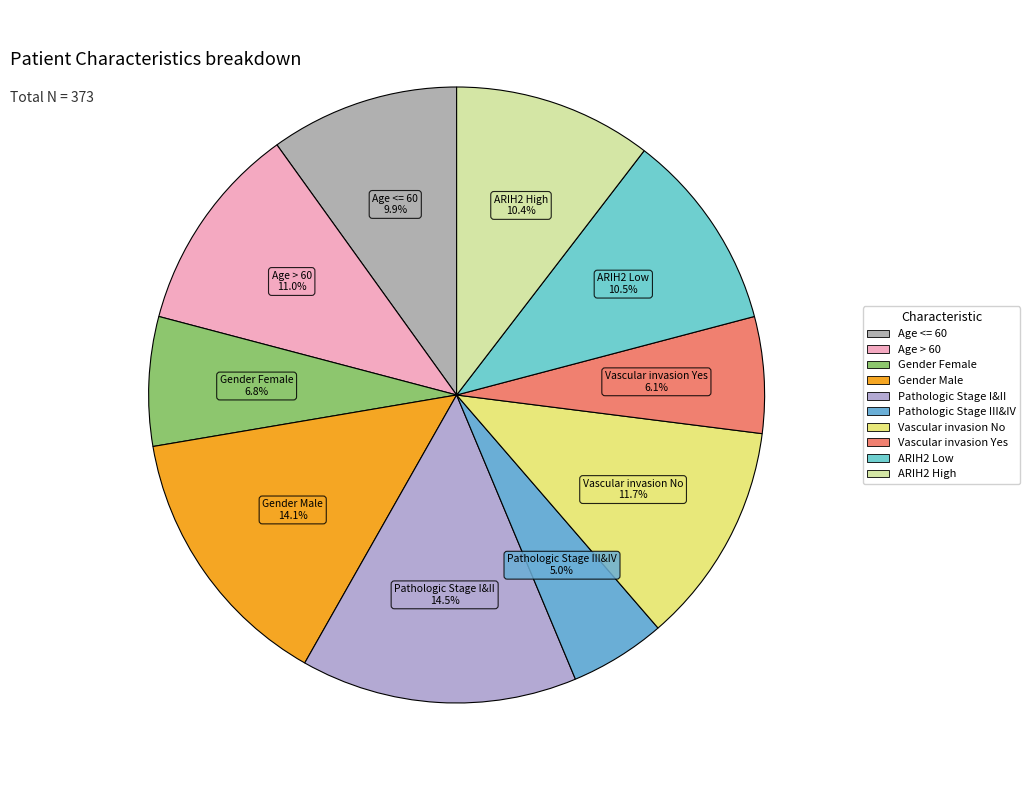

Does Age <= 60 represent more than half of the total?

No